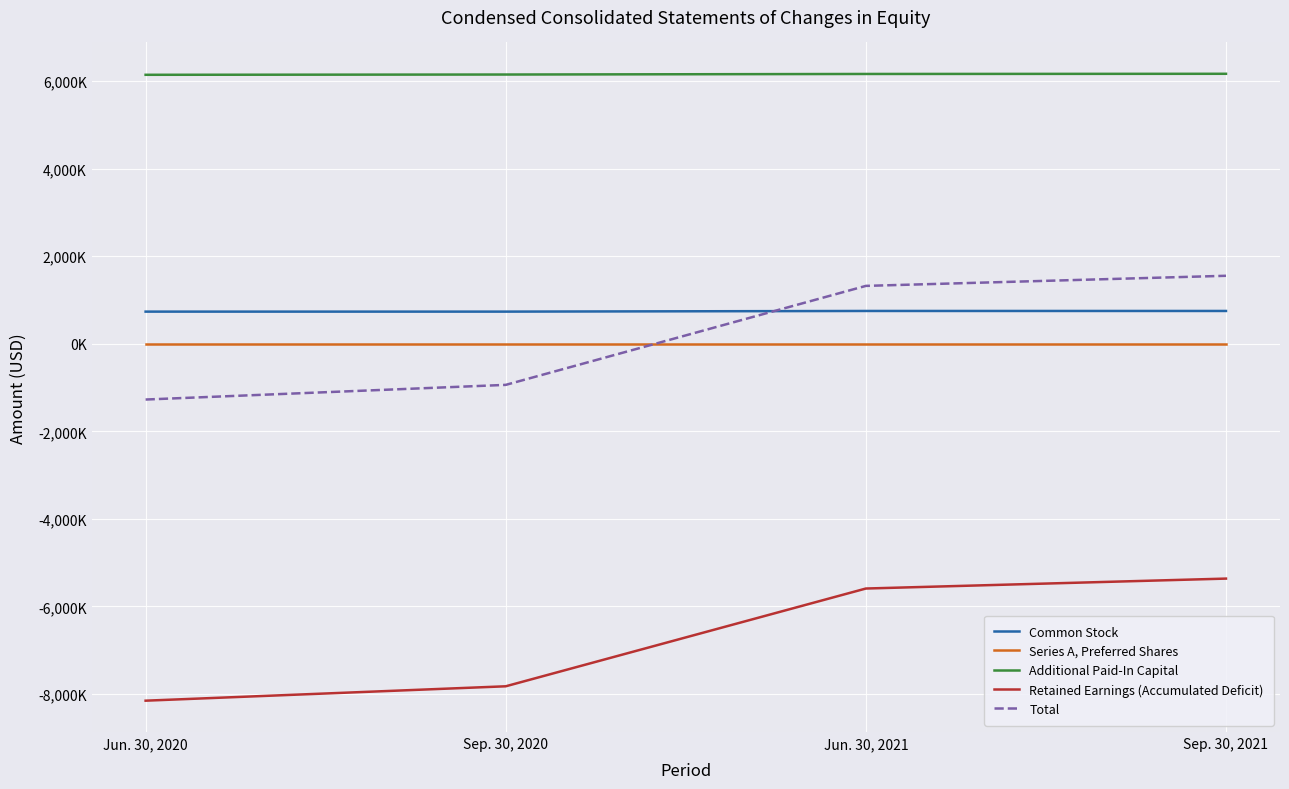

Reading left to right, list all the values displayed in this chart.

Common Stock: Jun. 30, 2020=735000	Sep. 30, 2020=735000	Jun. 30, 2021=750000	Sep. 30, 2021=750000
Series A, Preferred Shares: Jun. 30, 2020=0	Sep. 30, 2020=0	Jun. 30, 2021=0	Sep. 30, 2021=0
Additional Paid-In Capital: Jun. 30, 2020=6147000	Sep. 30, 2020=6153000	Jun. 30, 2021=6166000	Sep. 30, 2021=6170000
Retained Earnings (Accumulated Deficit): Jun. 30, 2020=-8156000	Sep. 30, 2020=-7827000	Jun. 30, 2021=-5593000	Sep. 30, 2021=-5366000
Total: Jun. 30, 2020=-1274000	Sep. 30, 2020=-939000	Jun. 30, 2021=1323000	Sep. 30, 2021=1554000